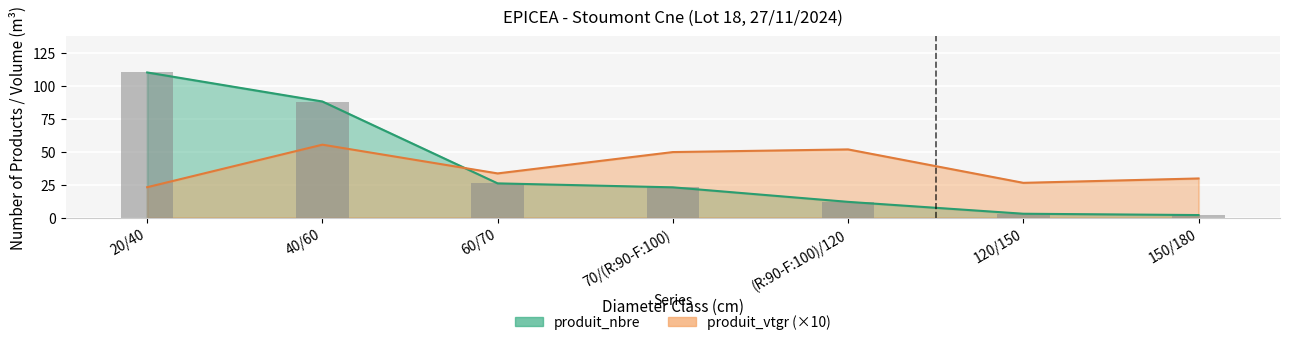

What is the label of the 3rd bar from the left?

60/70